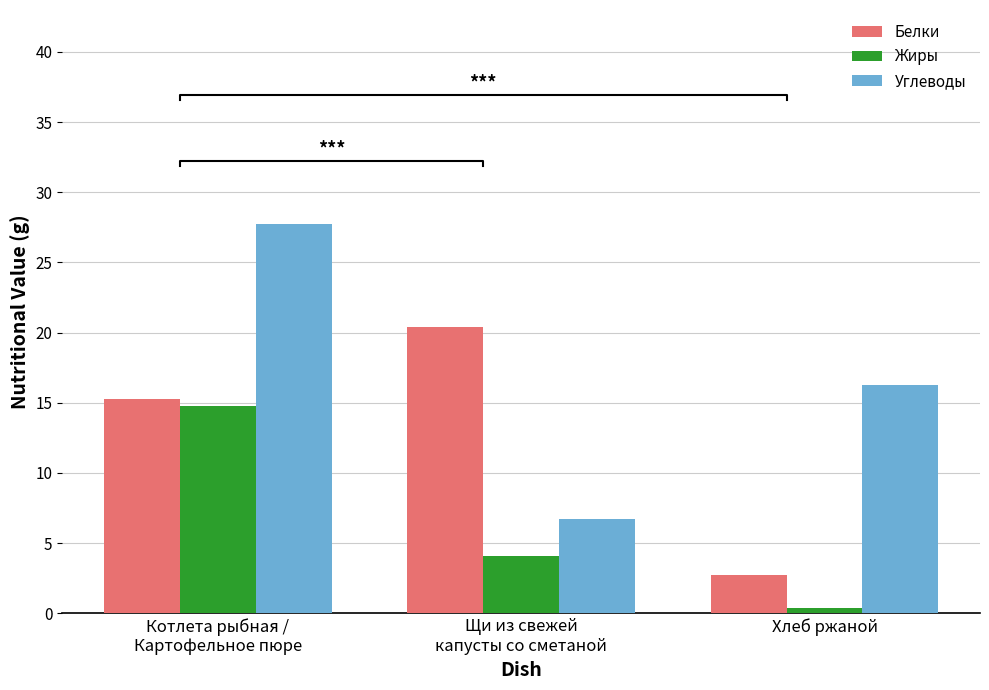

Which series changed the most between Котлета рыбная /
Картофельное пюре and Щи из свежей
капусты со сметаной?

Углеводы